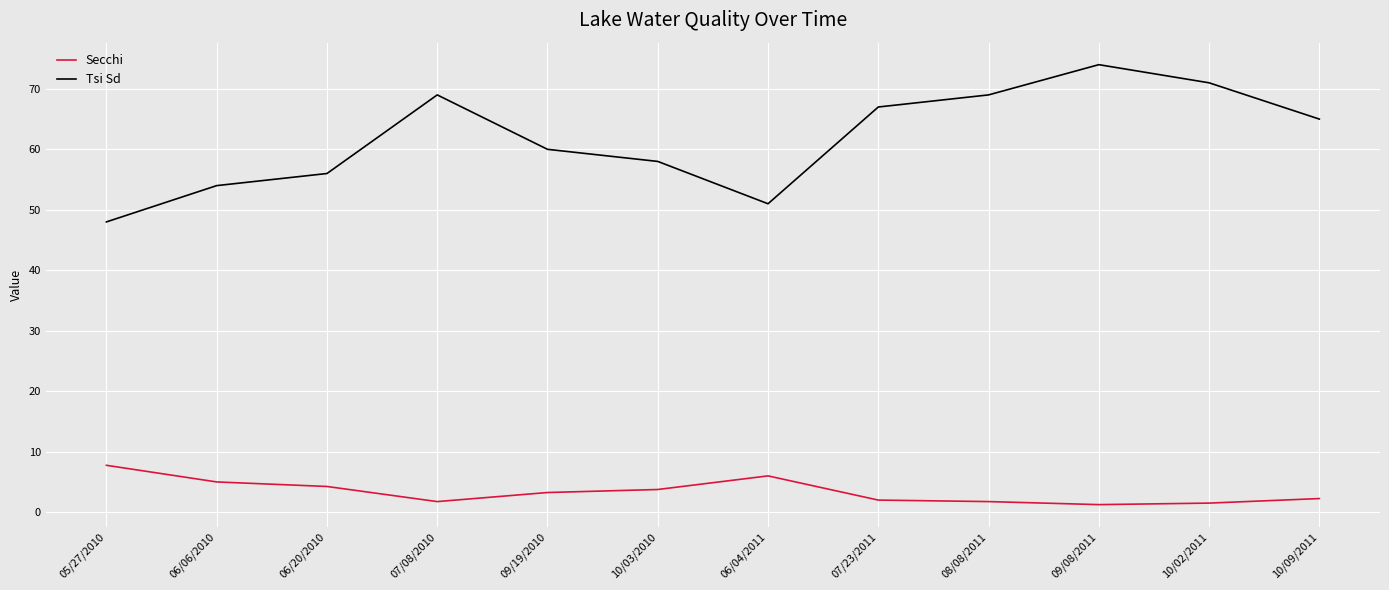

Rank the series by their average value, from lowest to highest.

Secchi, Tsi Sd